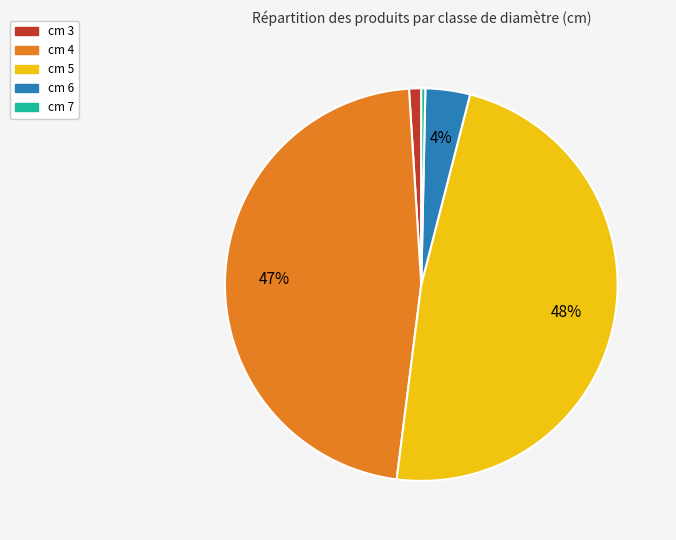

To the nearest percent, what is the difference between the largest and smallest slice percentages?

48%